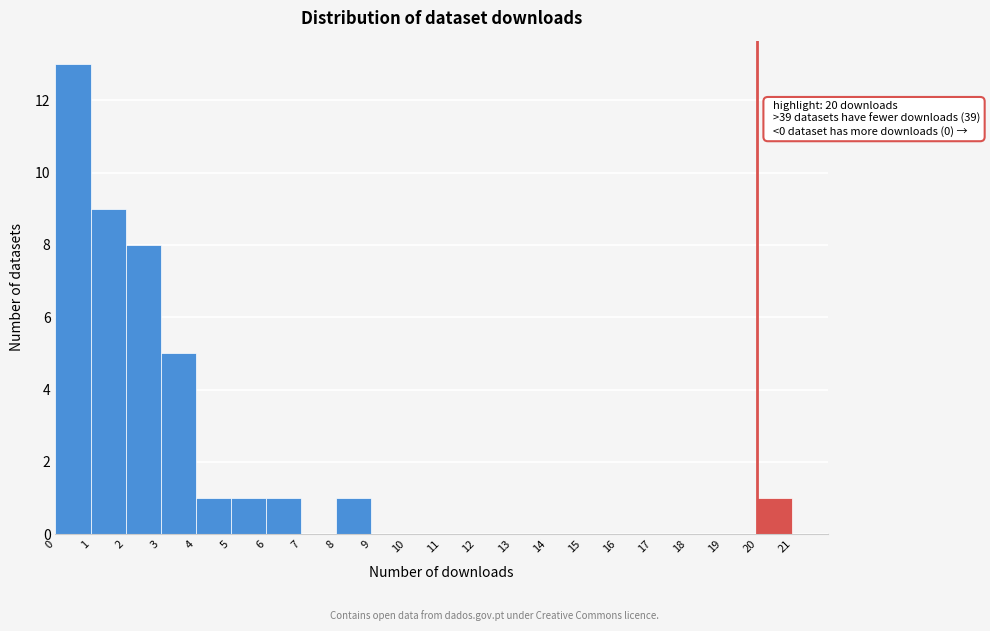

Which range on the x-axis has the tallest bar?

0 to 1